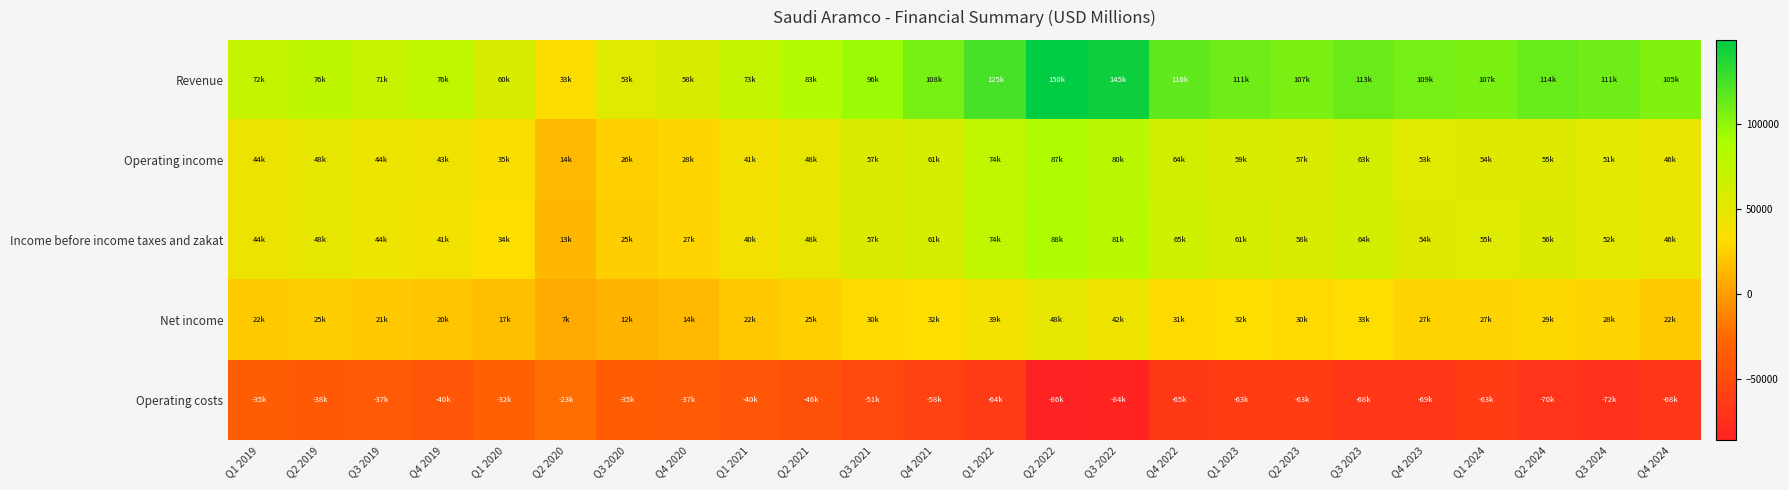

Which series has the largest total across all categories?

Revenue